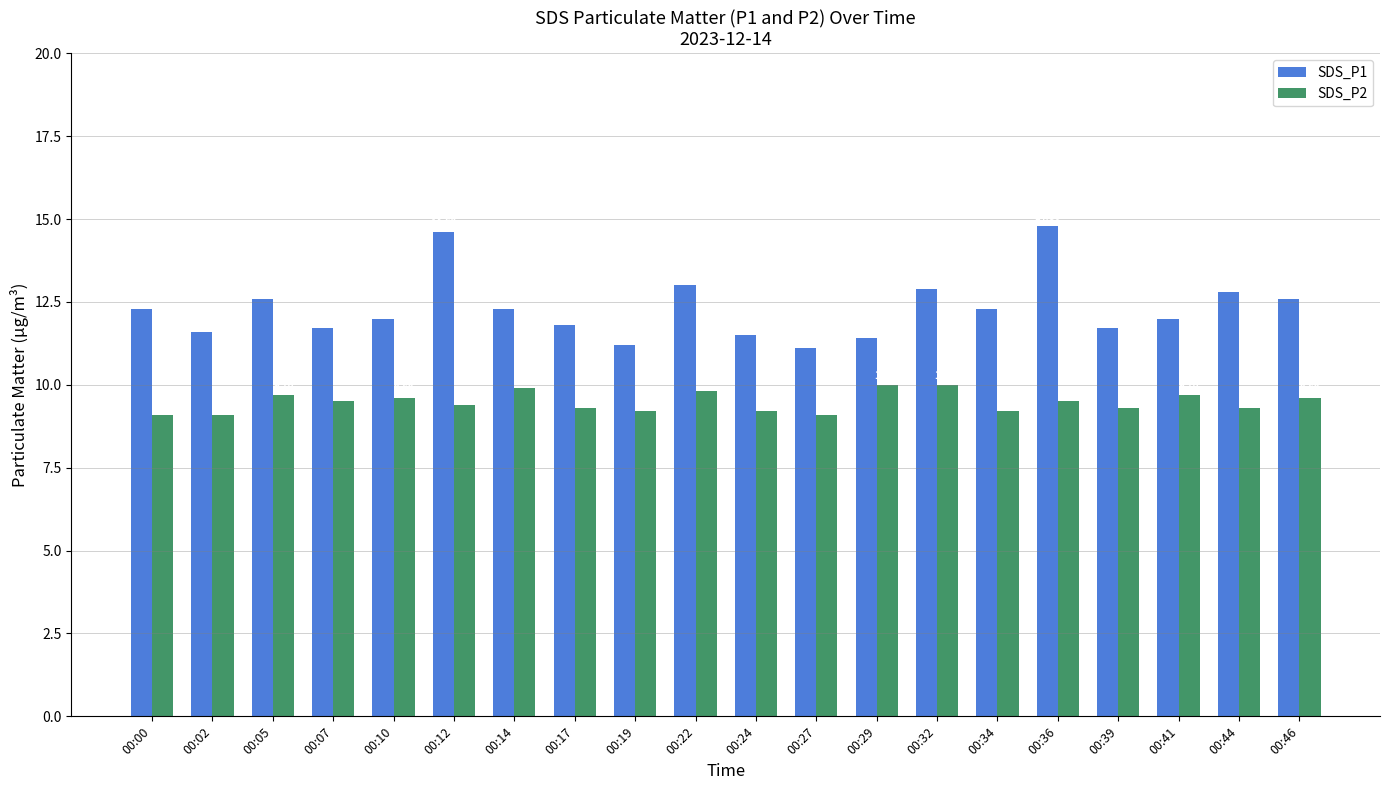

Read the SDS_P1 value at 00:00.

12.3